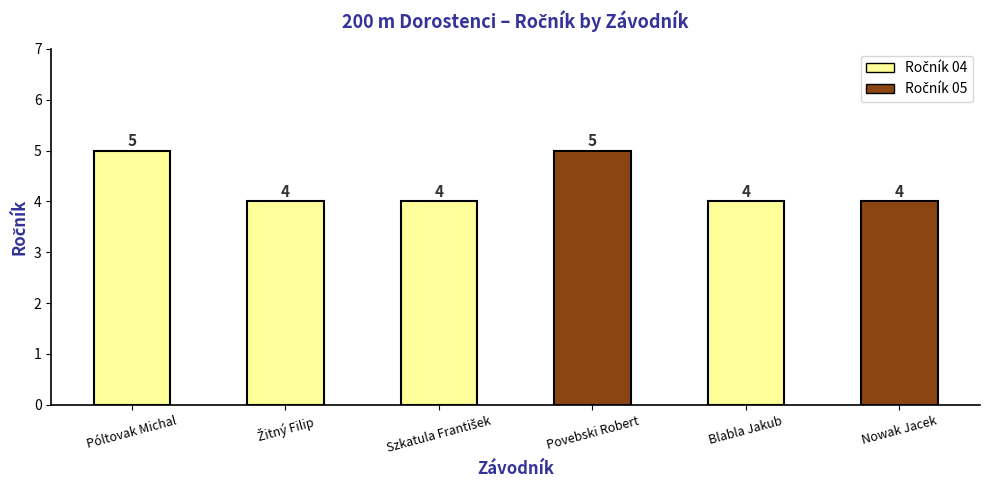

What is the value of the 2nd bar from the left?

4